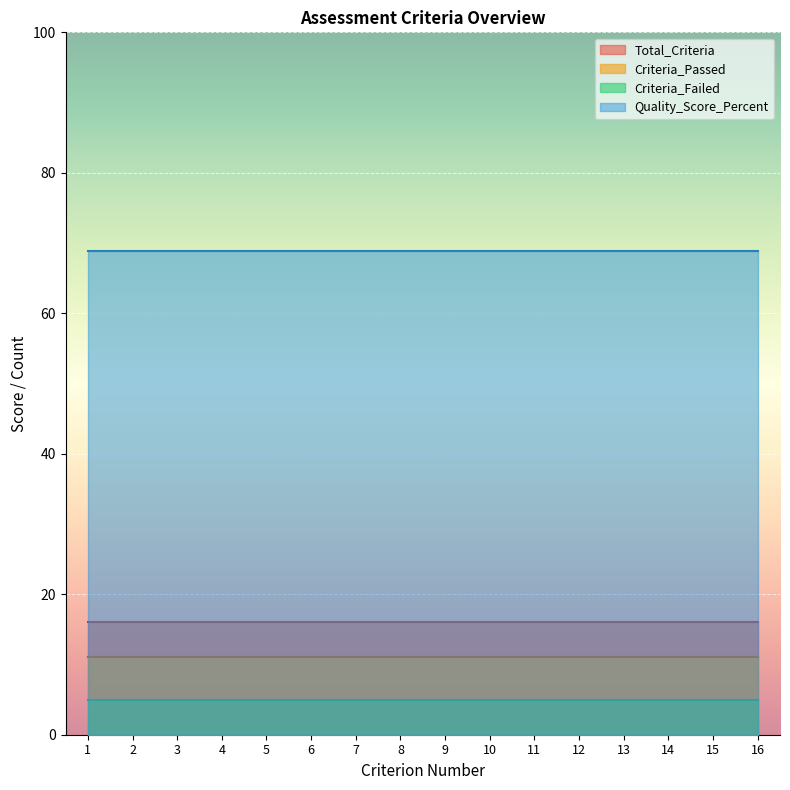

At which category is the sum across all series the highest?

1